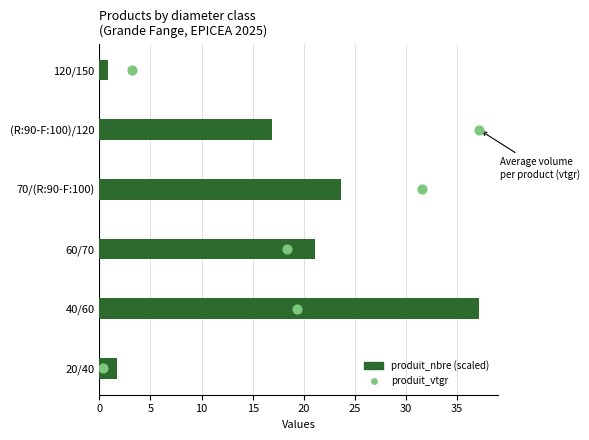

Which series has the largest Y range (max minus min)?

produit_nbre